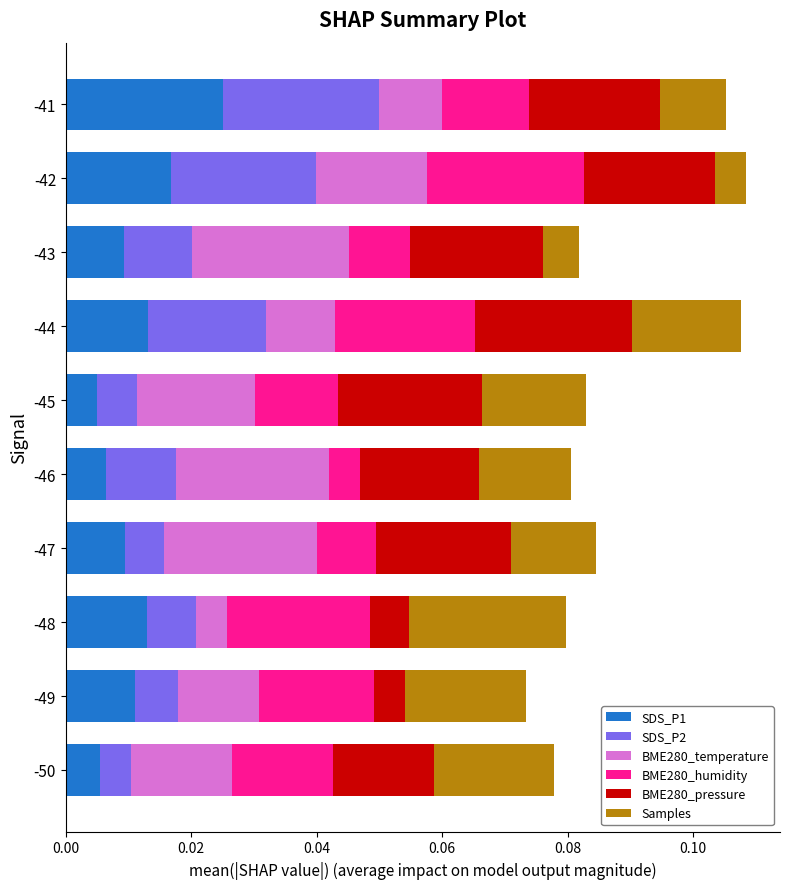

At which label does SDS_P1 reach its peak?

-41